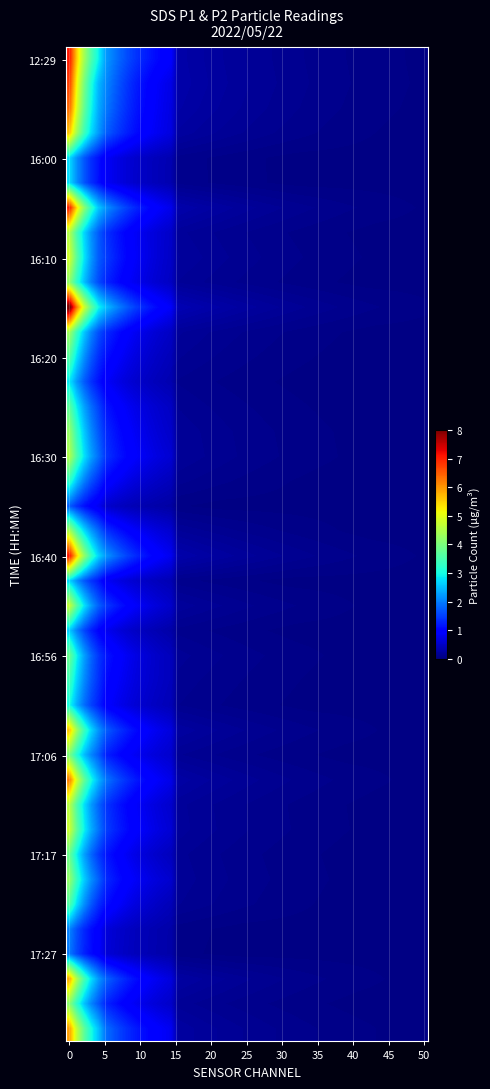

Reading left to right, what are all the values shown in this chart?

12:29: 6.0	2.2
15:52: 6.2	1.2
15:55: 5.8	1.2
15:58: 4.8	1.5
16:00: 2.3	0.9
16:03: 2.3	0.8
16:05: 6.4	1.3
16:08: 4.0	1.1
16:10: 4.4	0.8
16:13: 3.7	0.9
16:15: 7.5	1.4
16:18: 3.9	0.9
16:20: 3.2	0.8
16:23: 2.4	0.8
16:25: 3.1	1.2
16:28: 3.6	1.2
16:30: 3.8	1.5
16:33: 2.7	1.1
16:35: 1.3	0.8
16:38: 3.8	1.4
16:40: 6.4	1.4
16:43: 2.1	1.1
16:46: 4.2	1.0
16:54: 2.3	0.6
16:56: 3.4	0.8
16:58: 2.9	1.0
17:01: 2.5	1.0
17:03: 4.9	1.4
17:06: 3.2	1.5
17:08: 5.5	1.6
17:11: 4.0	1.2
17:14: 4.1	1.4
17:17: 3.3	0.9
17:19: 3.5	1.4
17:22: 3.2	0.8
17:24: 1.6	0.9
17:27: 1.5	0.9
17:30: 5.2	1.3
17:32: 3.5	1.3
17:35: 4.9	2.1